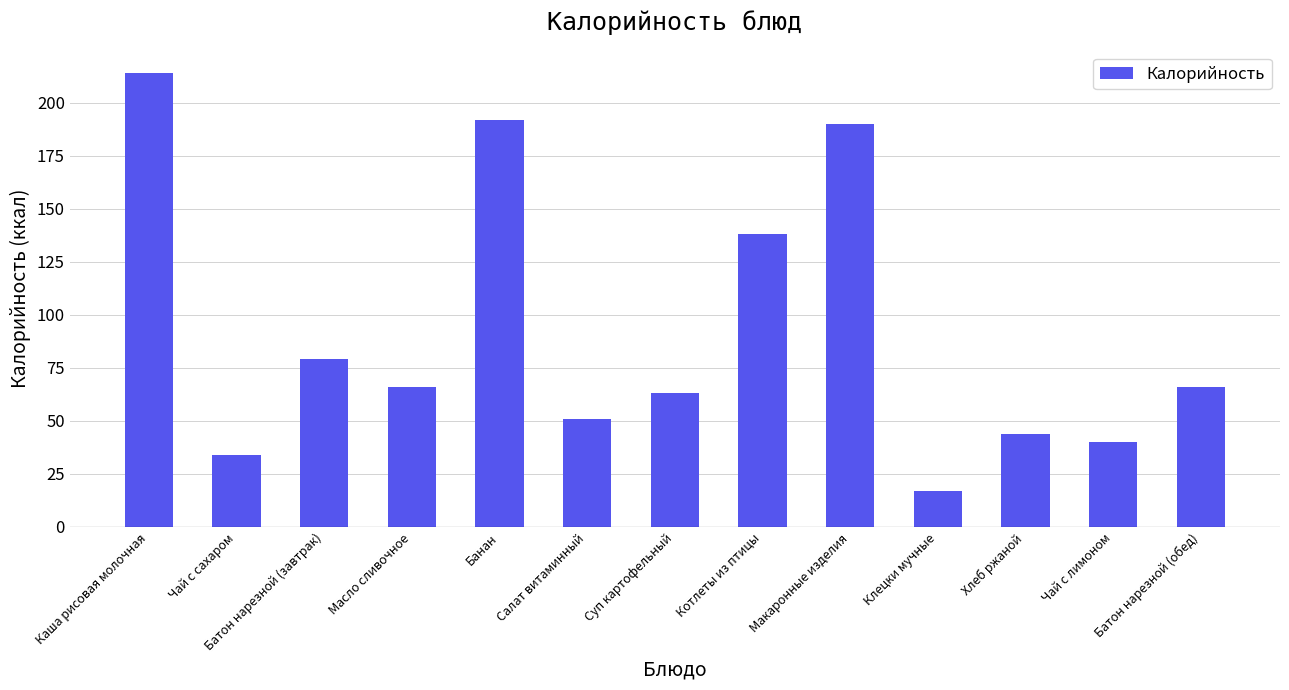

What is the sum of all values?

1194